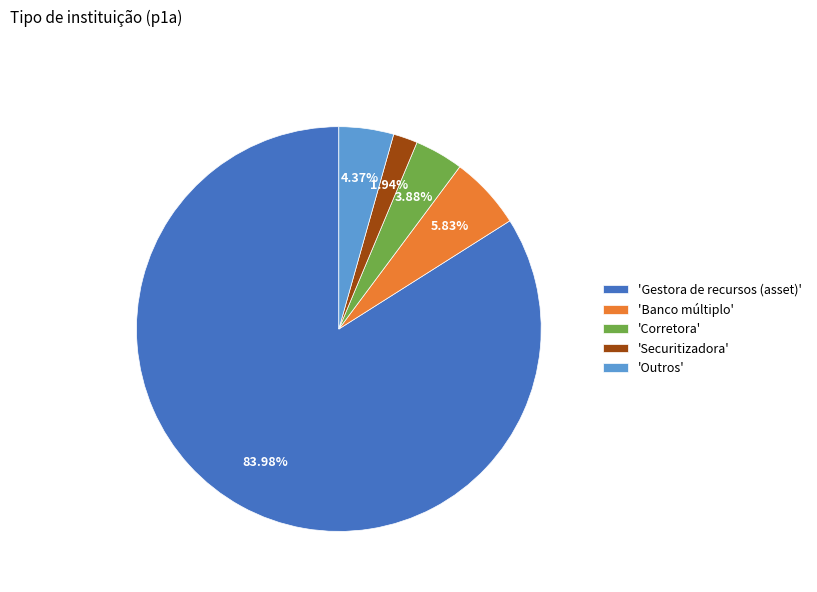

Is the sum of 'Corretora' and 'Outros' greater than half?

No